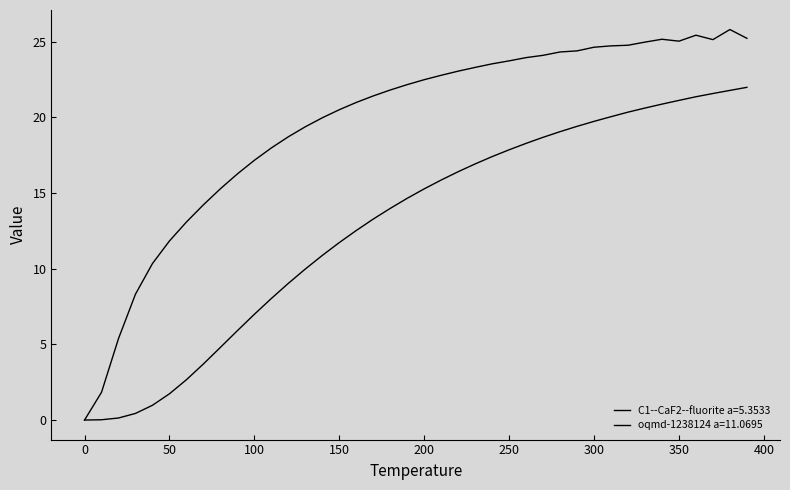

At how many categories does at least one series exceed 22?

21